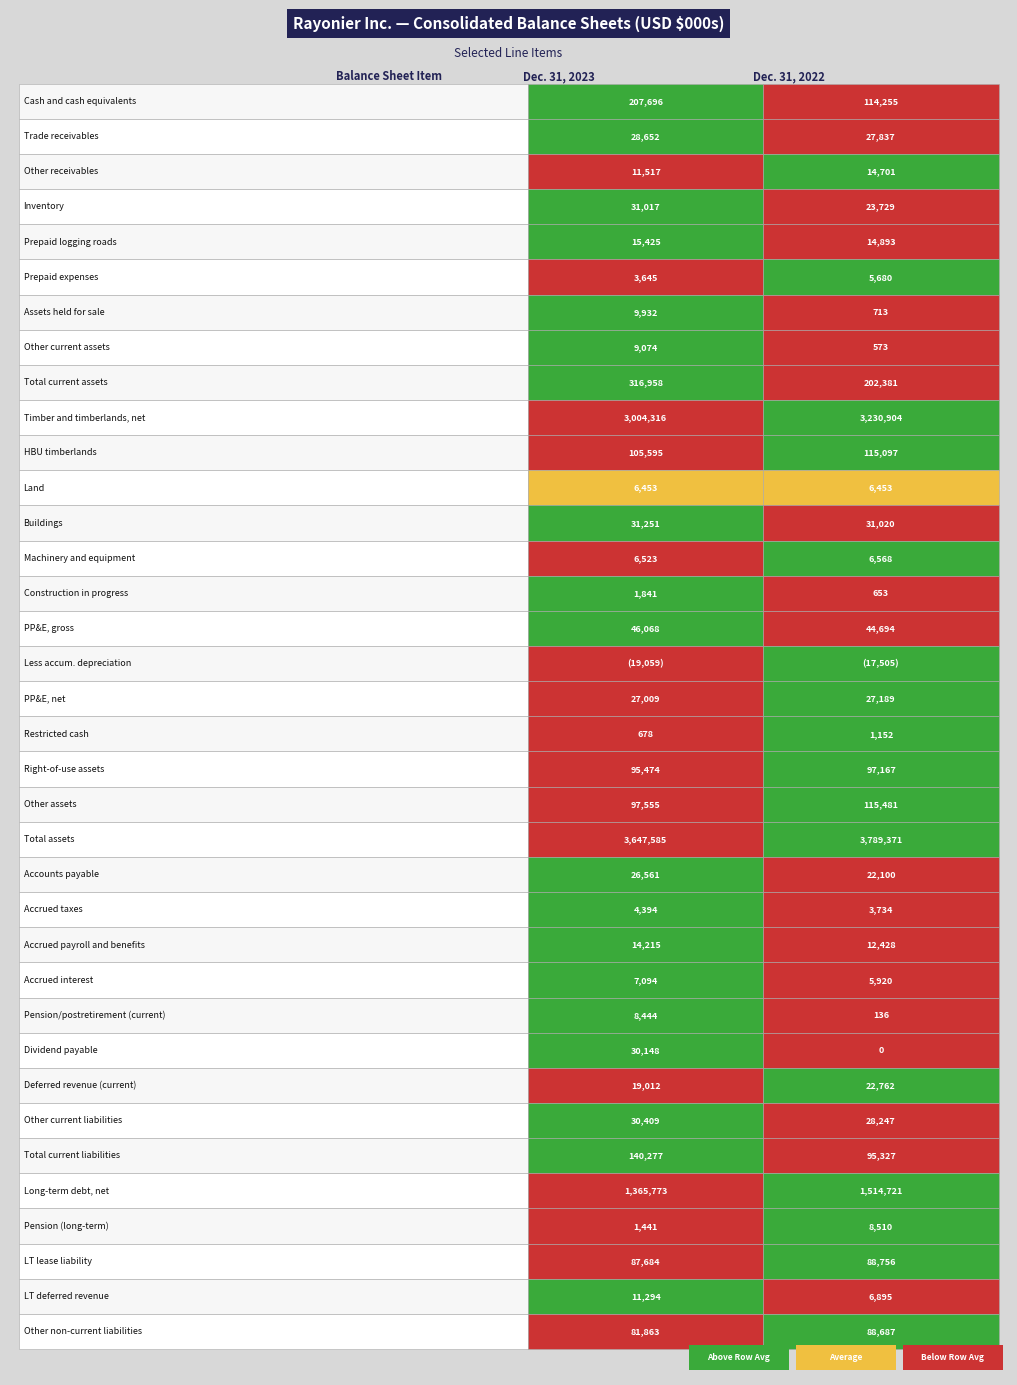

Which series has the largest range (max minus min)?

Timber and timberlands, net